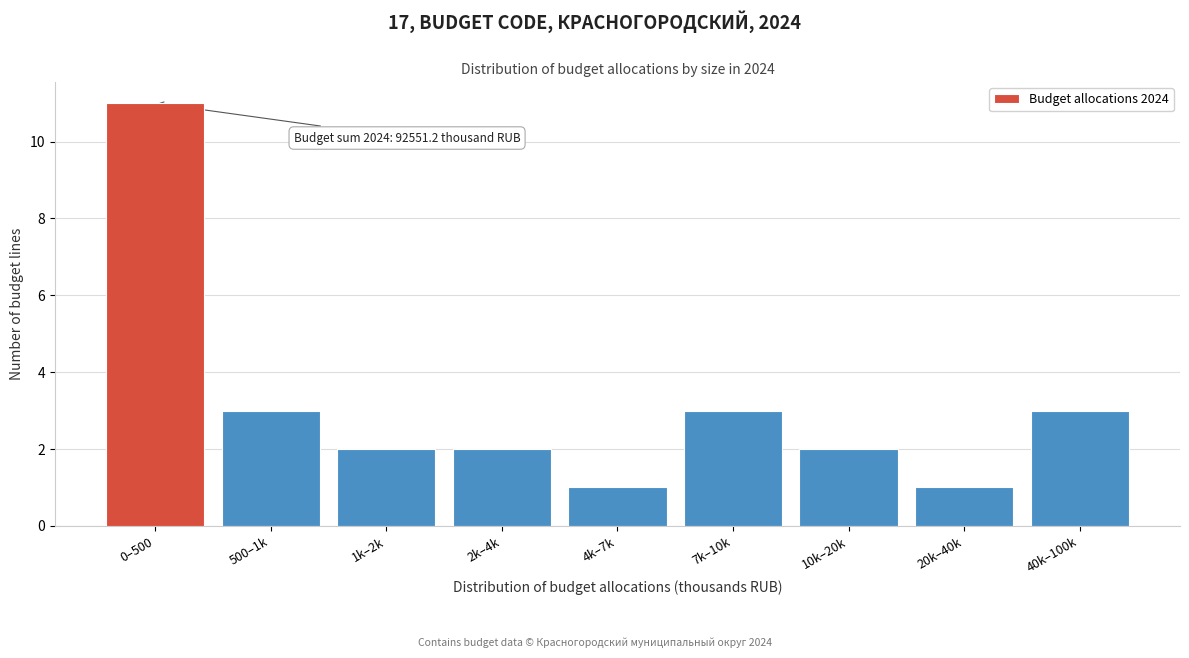

Reading left to right, what are all the values shown in this chart?

11	3	2	2	1	3	2	1	3